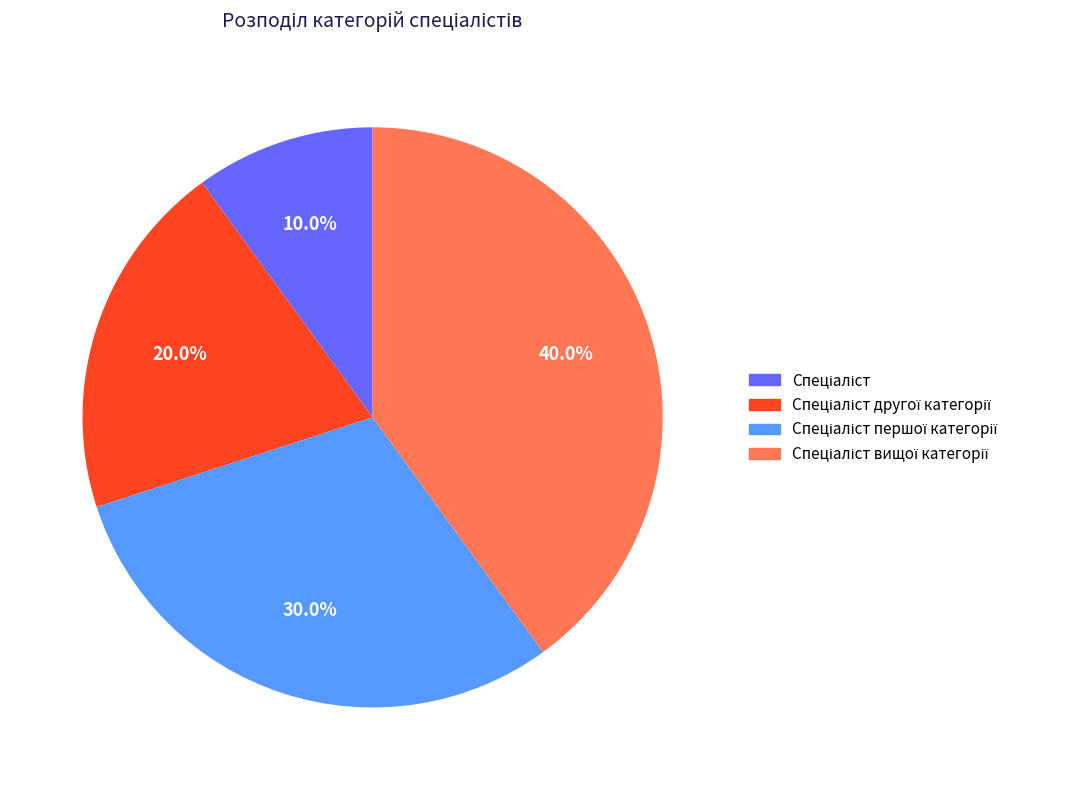

How many slices are in this pie chart?

4